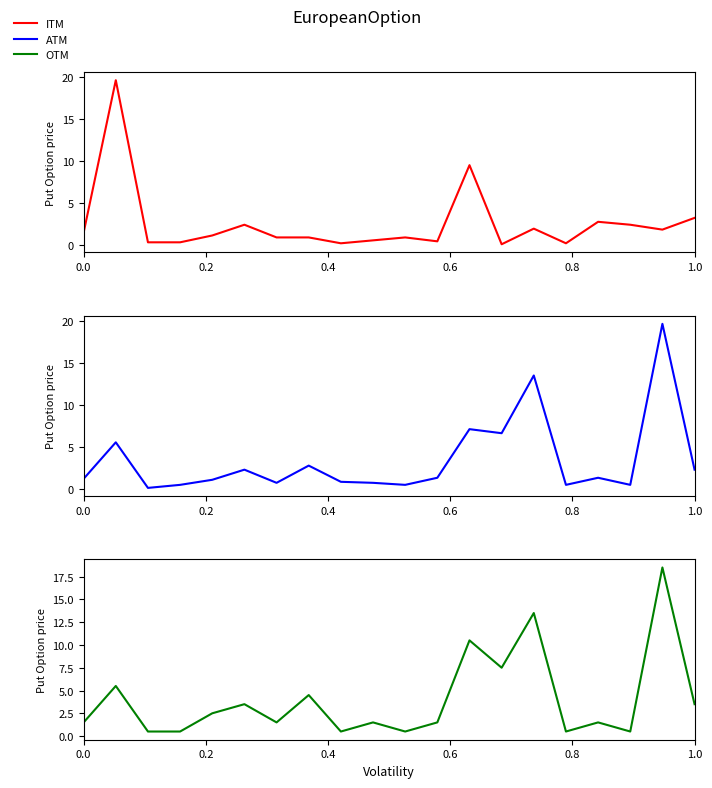

What is the value of the ITM point at the 5th from the left?

1.2